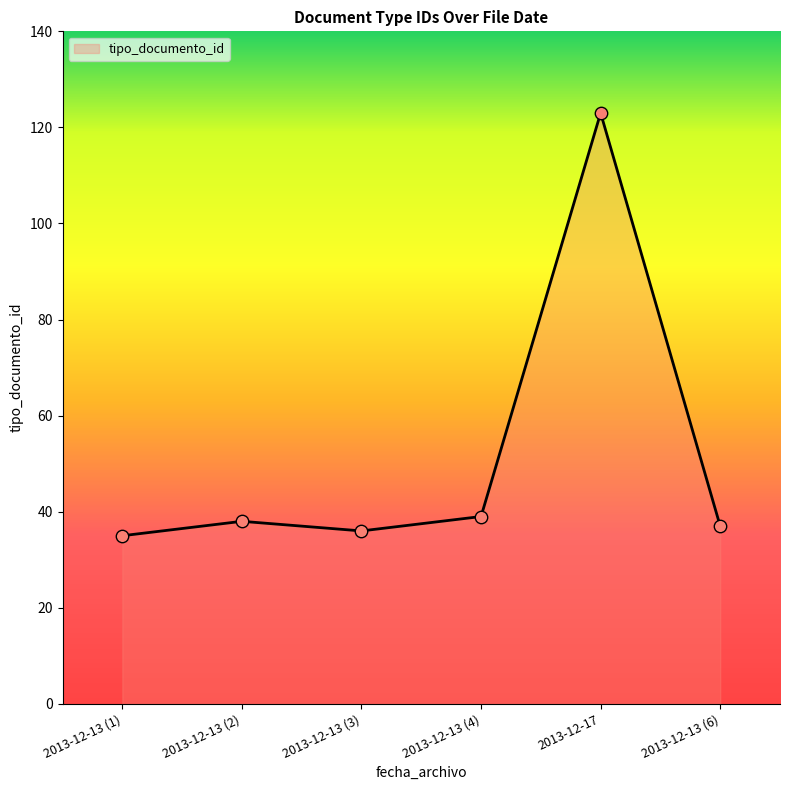

Approximately how many times larger is the value at 2013-12-17 compared to 2013-12-13 (6)?

3.3